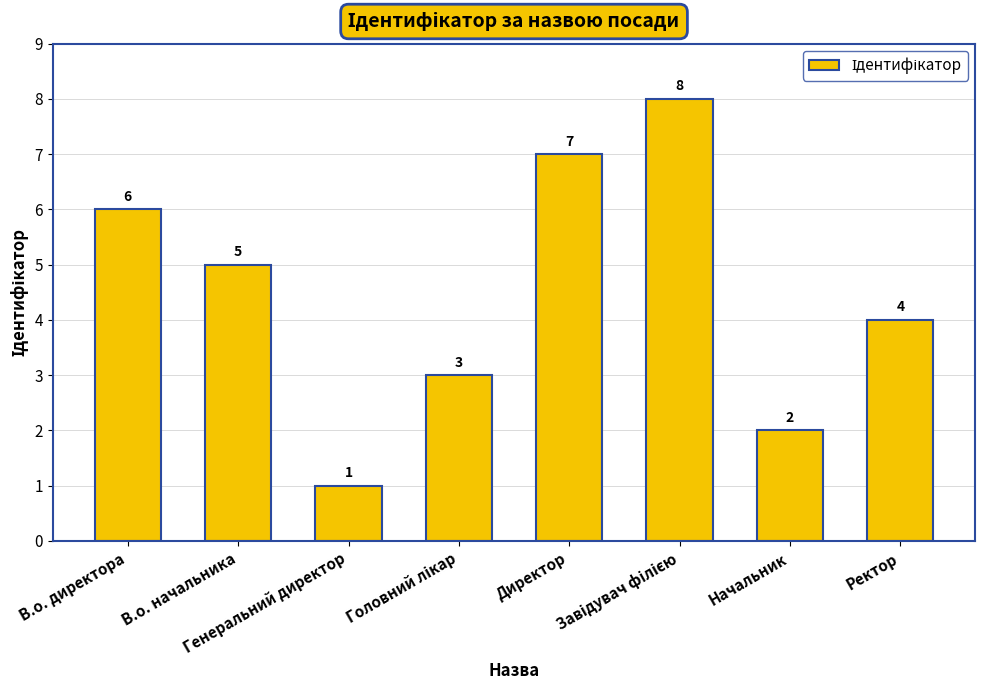

What is the sum of all values?

36